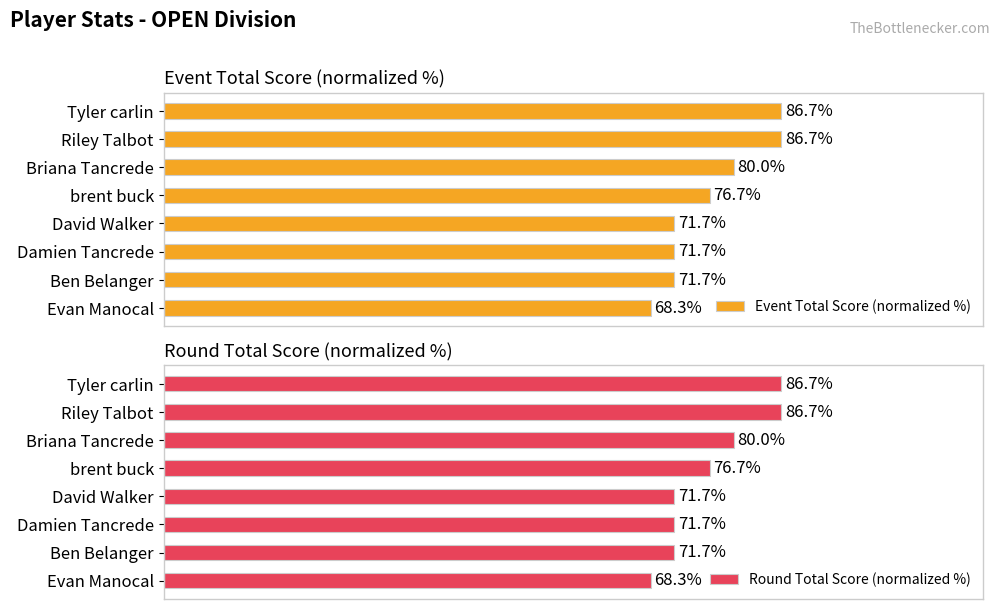

Where is Event Total Score (normalized %) nearest to the value 77?

brent buck